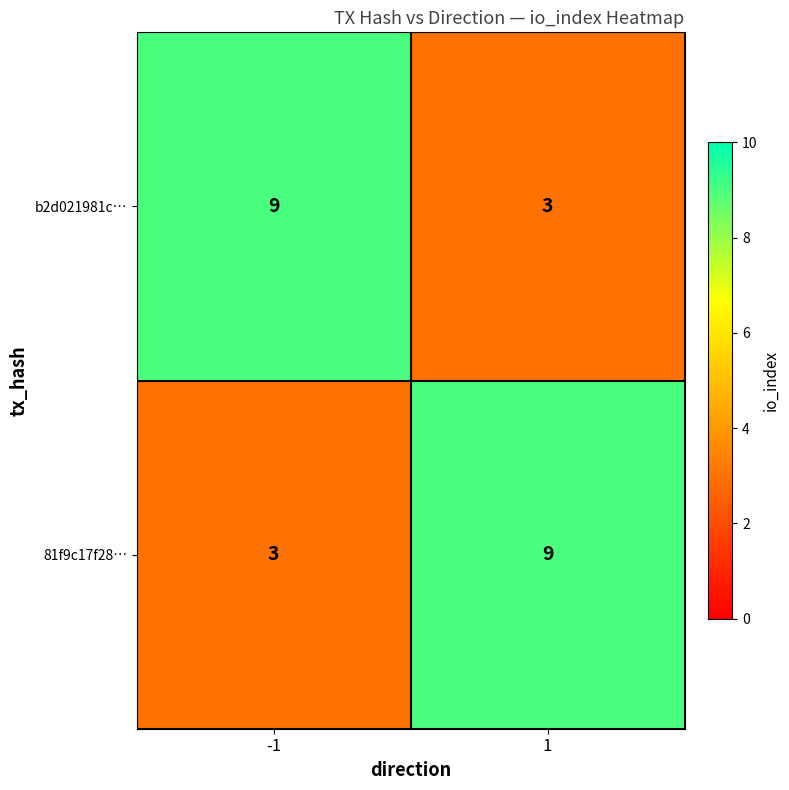

What is the total value across all series at 1?

12